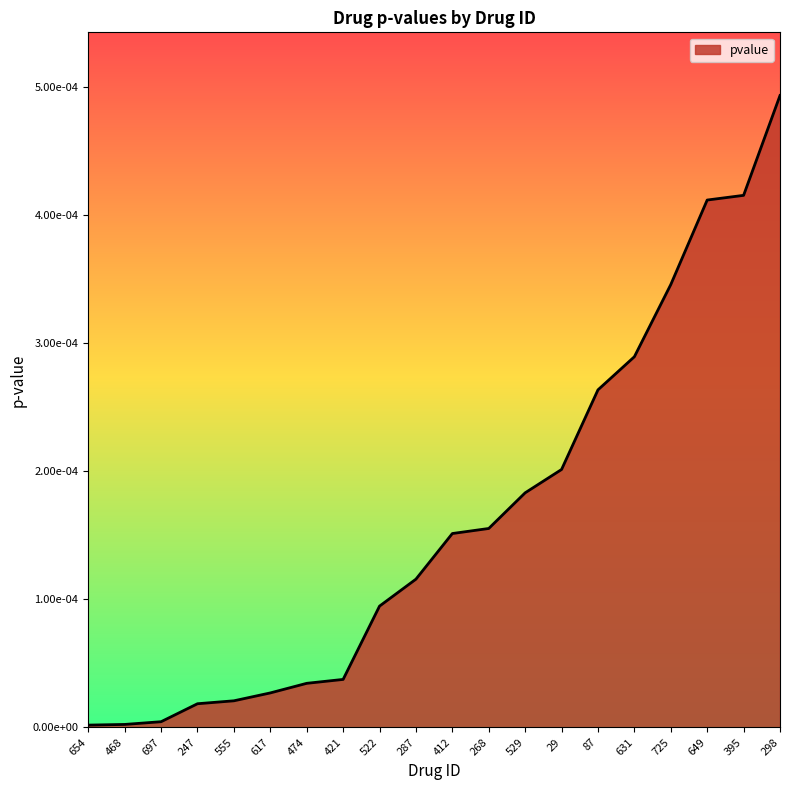

Which has a higher value, 29 or 555?

29